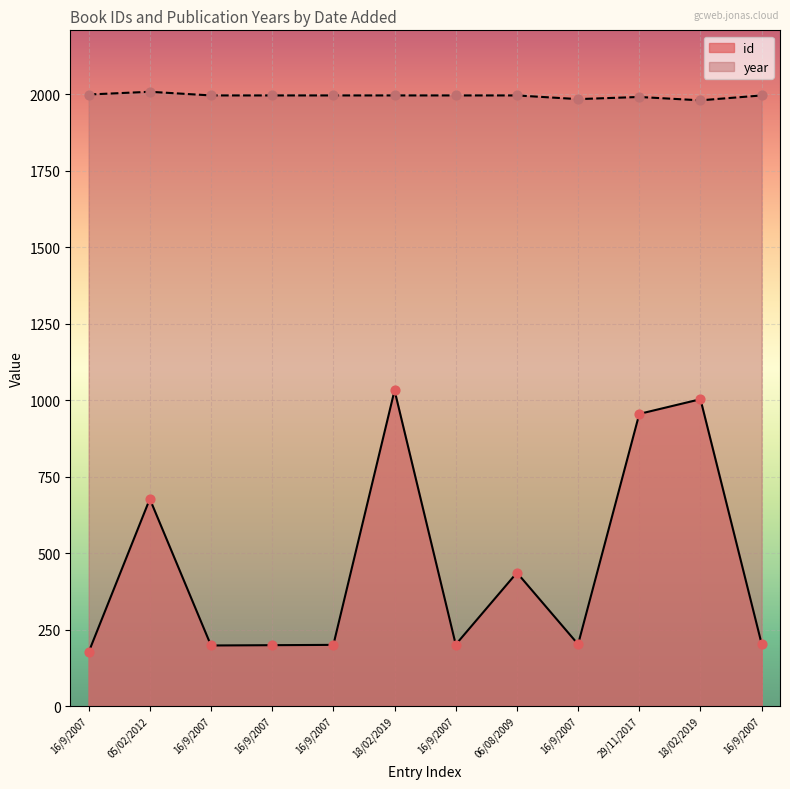

What is the total value across all series at 18/02/2019?

3028